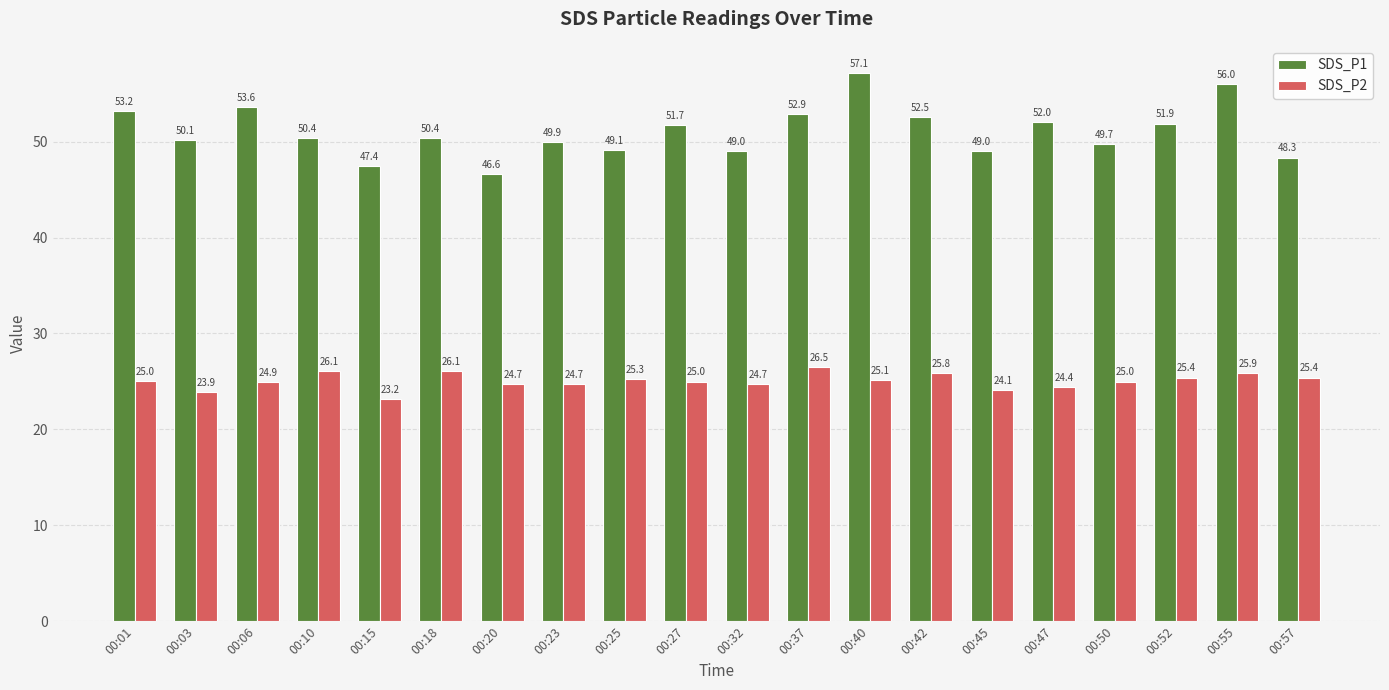

What is the difference between the maximum and minimum values in the SDS_P2 series?

3.3